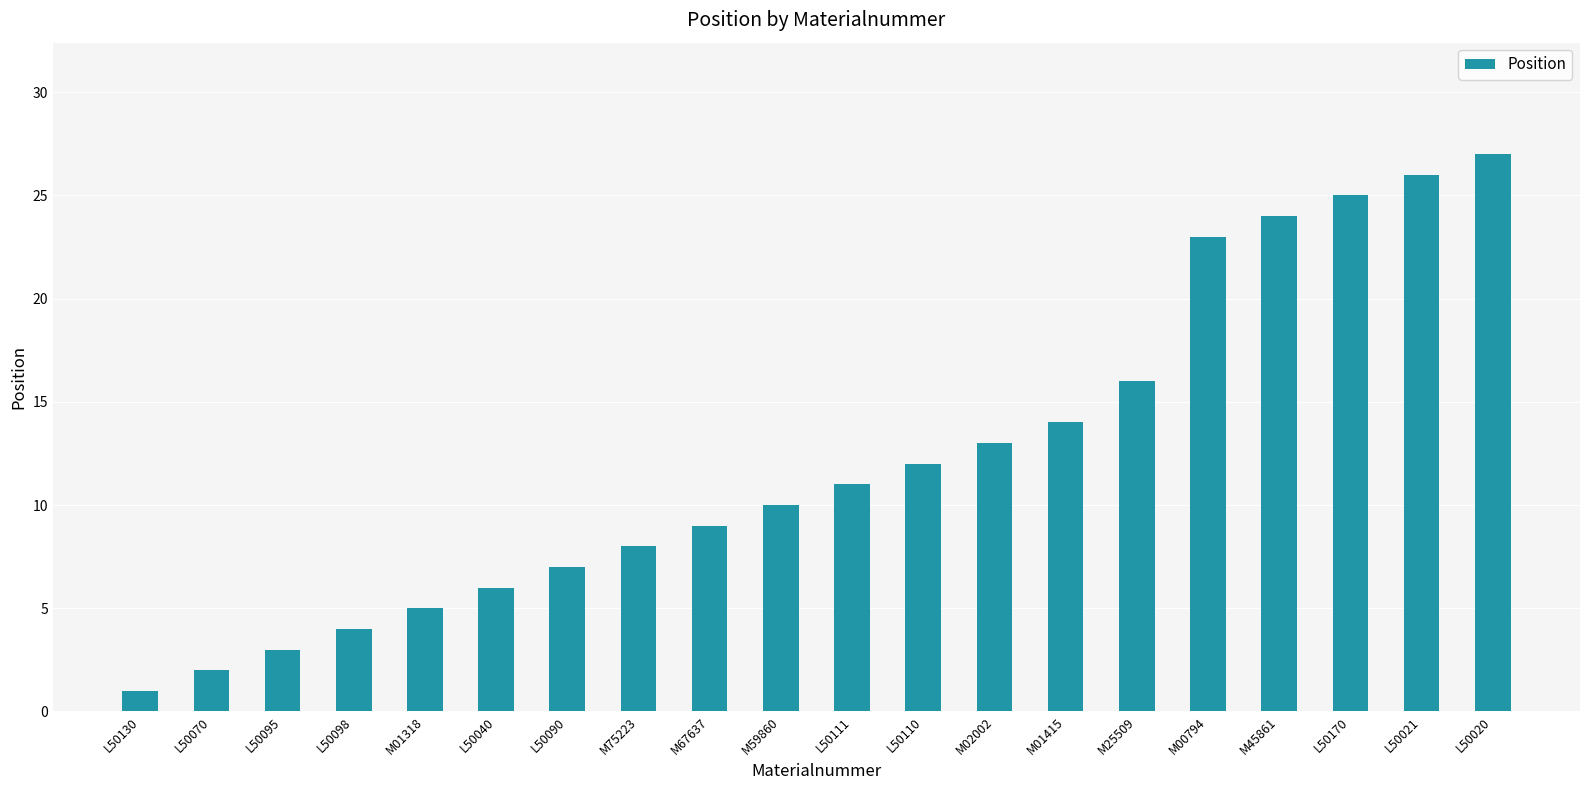

At which label is the value closest to 14?

M01415